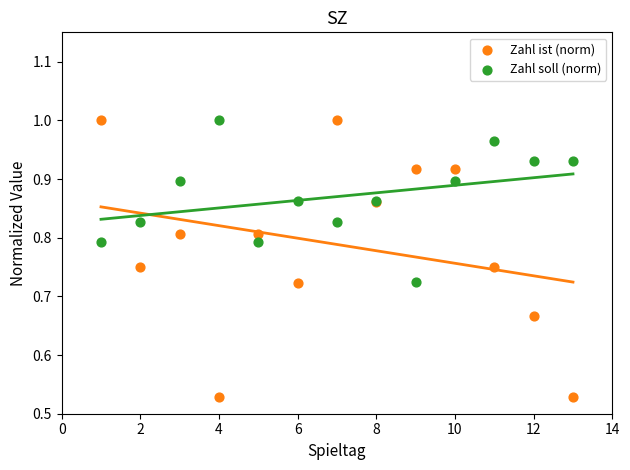

Which series reaches the minimum Y coordinate?

Zahl ist (norm)